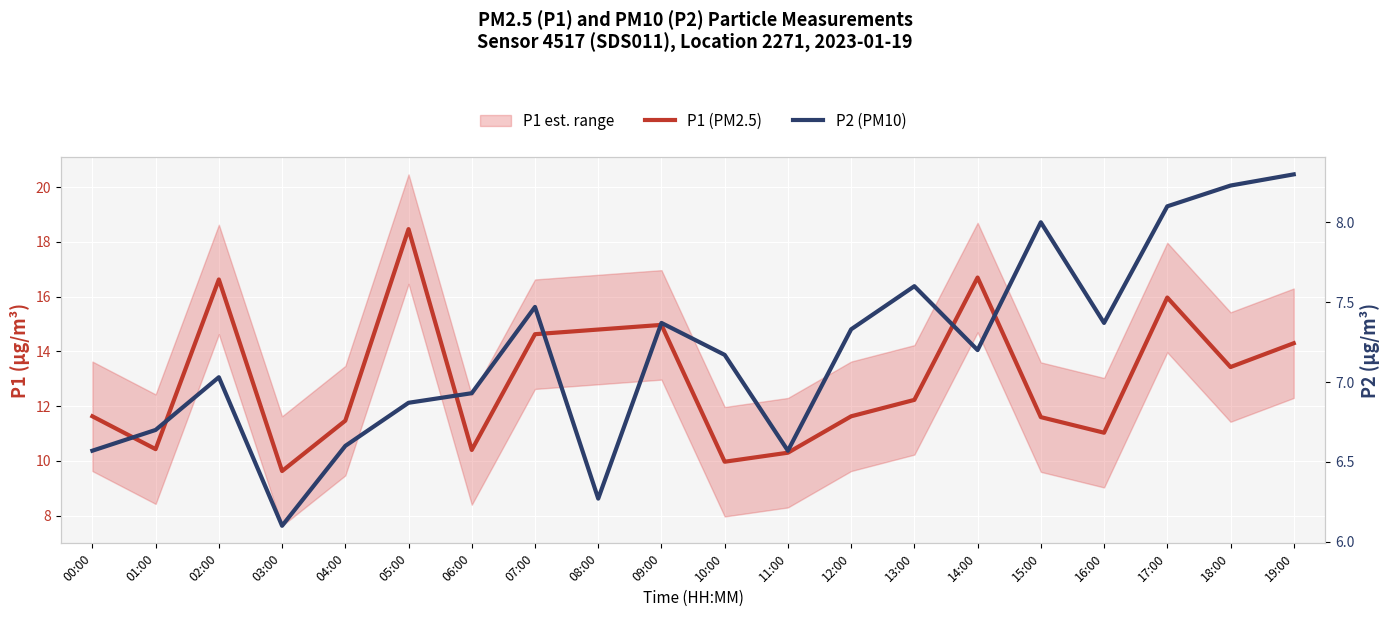

What value does the P1 (PM2.5) series have at 01:00?

10.4